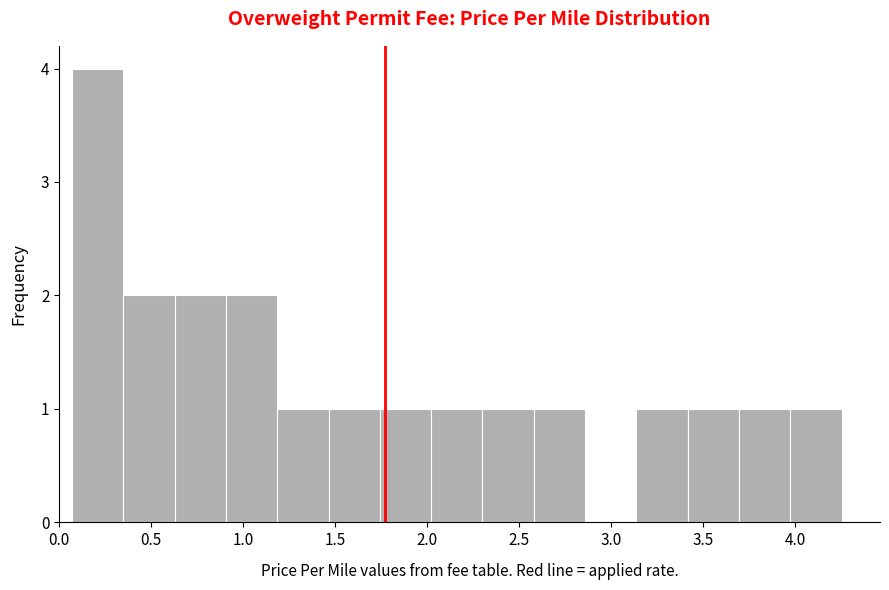

Over which range of the x-axis is the bar tallest?

0.05 to 0.35